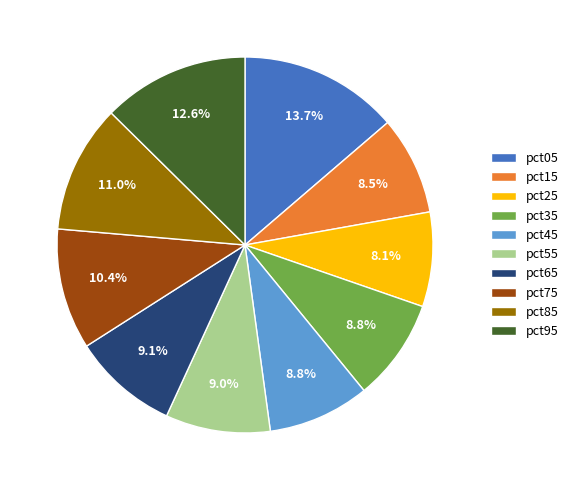

Which slice is the largest?

pct05